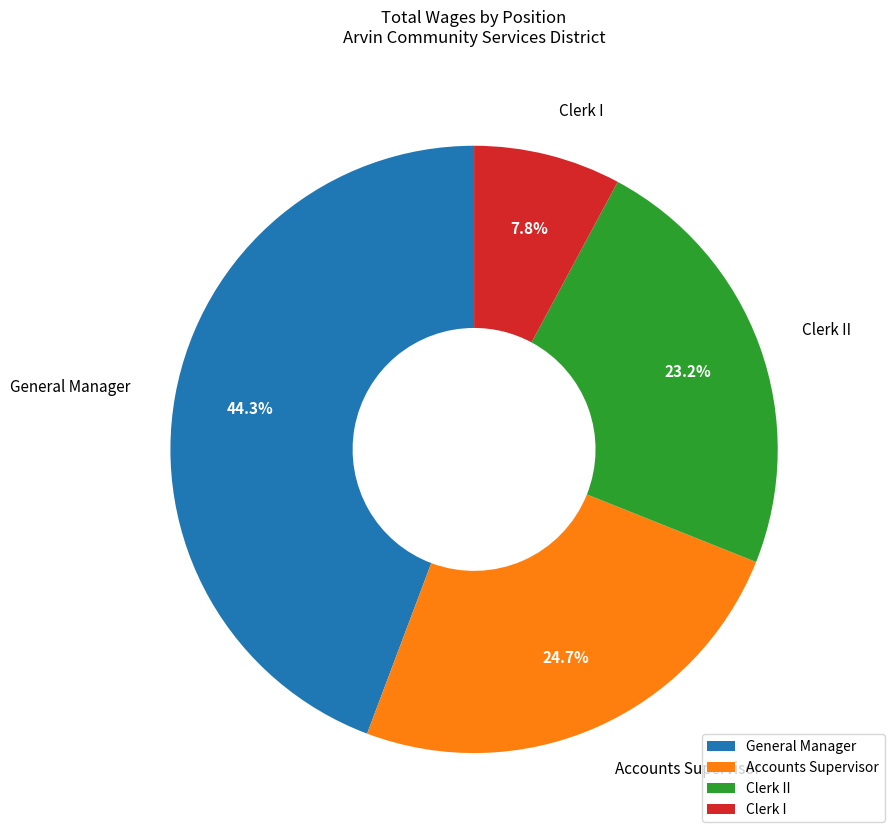

What portion of the pie excludes General Manager?

55.7%